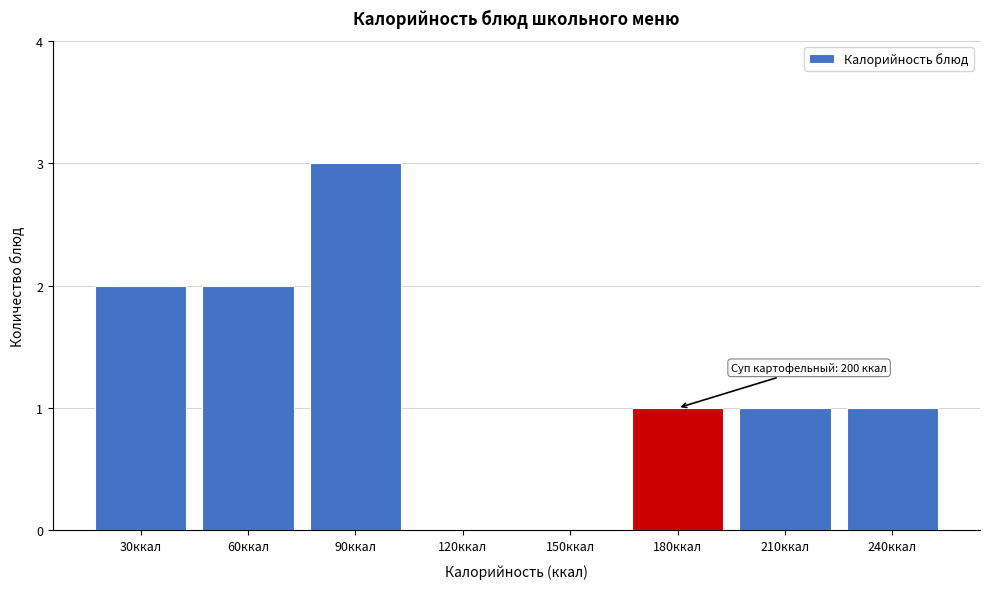

Reading right to left, extract all data points from this chart.

240ккал=1	210ккал=1	180ккал=1	150ккал=0	120ккал=0	90ккал=3	60ккал=2	30ккал=2